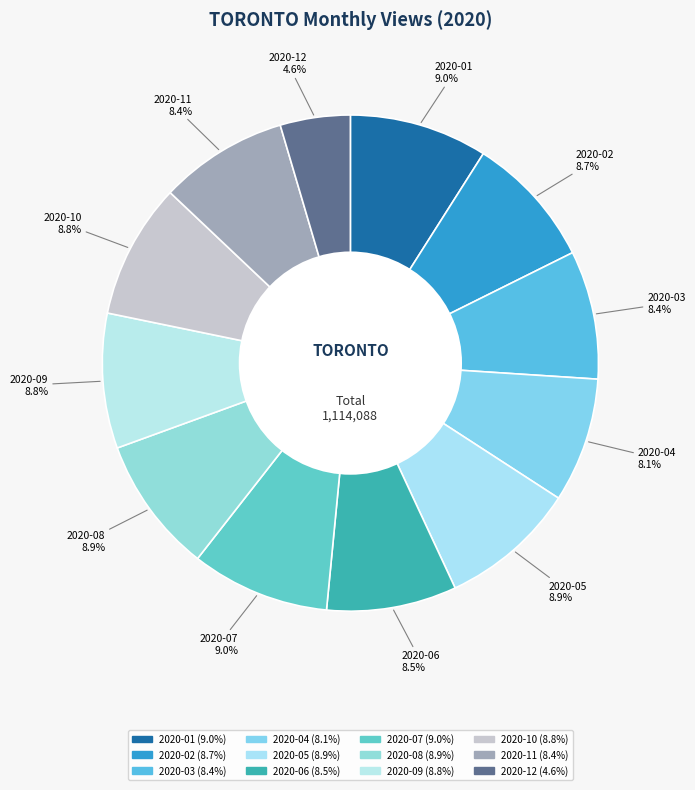

What percentage is the 2020-09 slice, to the nearest percent?

9%